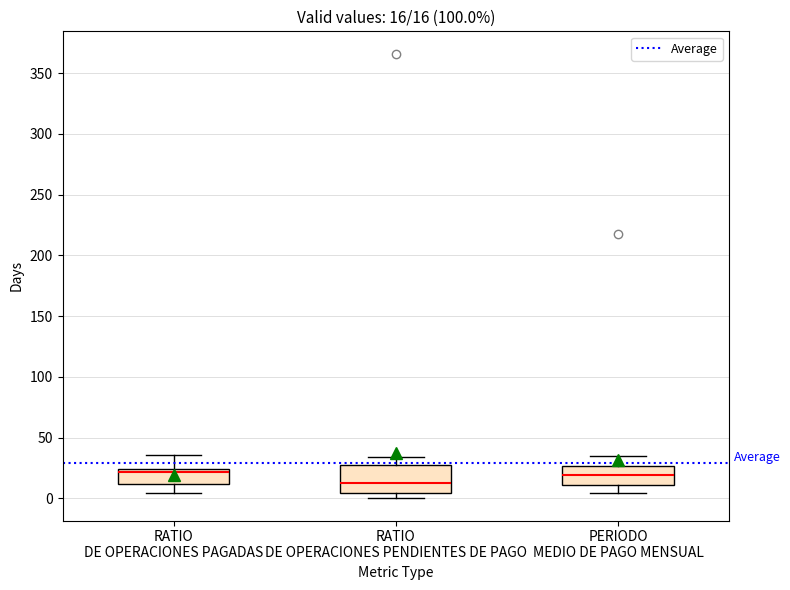

Comparing the boxes themselves (not the whiskers), which one is the tallest?

RATIO DE OPERACIONES PENDIENTES DE PAGO